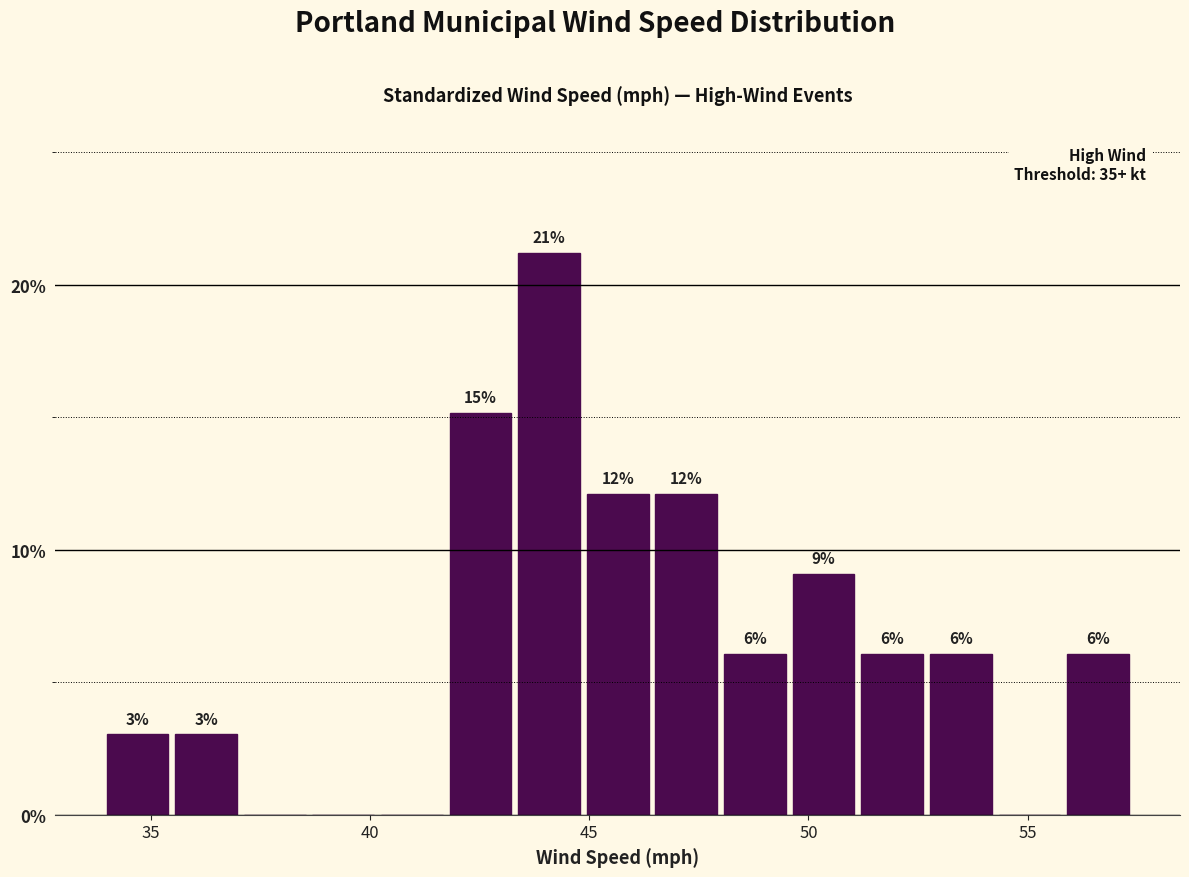

Read against the x-axis, roughly where is the centre of the tallest bar?

44.0